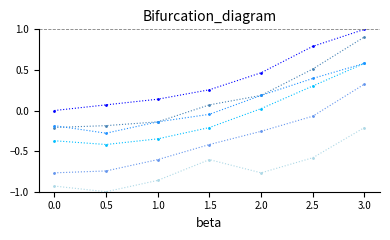

What is the spread (max minus min) of values at 1.5?

0.9